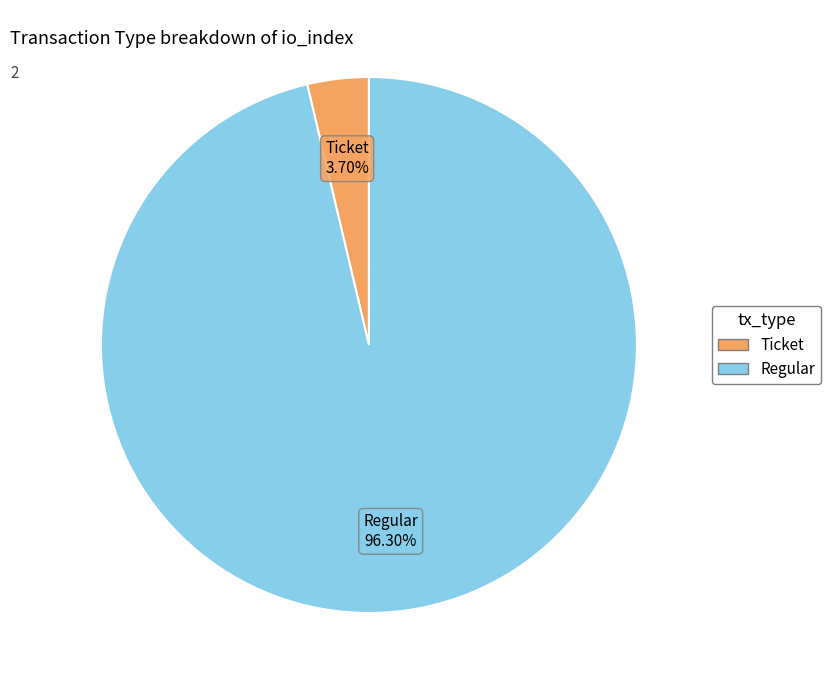

Is Ticket the majority of the pie?

No